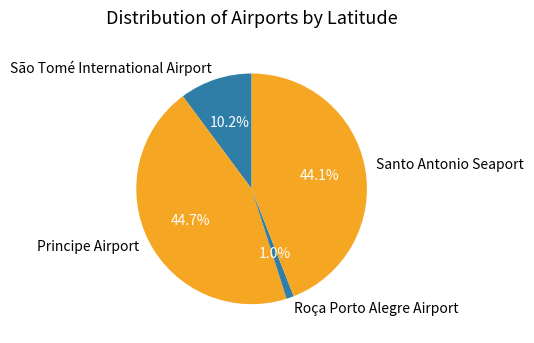

Which has a higher value, Santo Antonio Seaport or Roça Porto Alegre Airport?

Santo Antonio Seaport